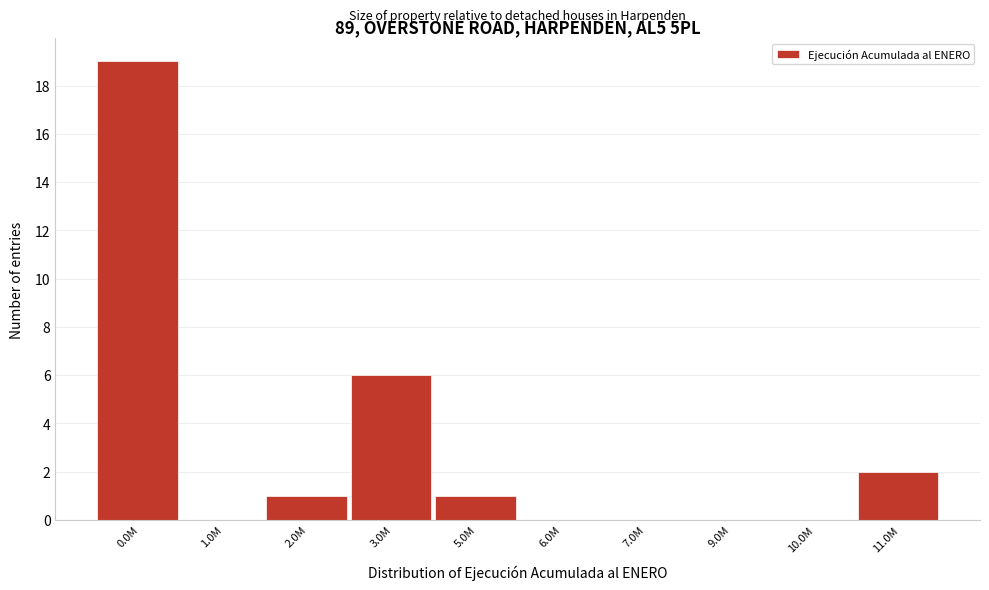

Reading left to right, transcribe all the data shown in this chart.

0.0M=19	1.0M=0	2.0M=1	3.0M=6	5.0M=1	6.0M=0	7.0M=0	9.0M=0	10.0M=0	11.0M=2